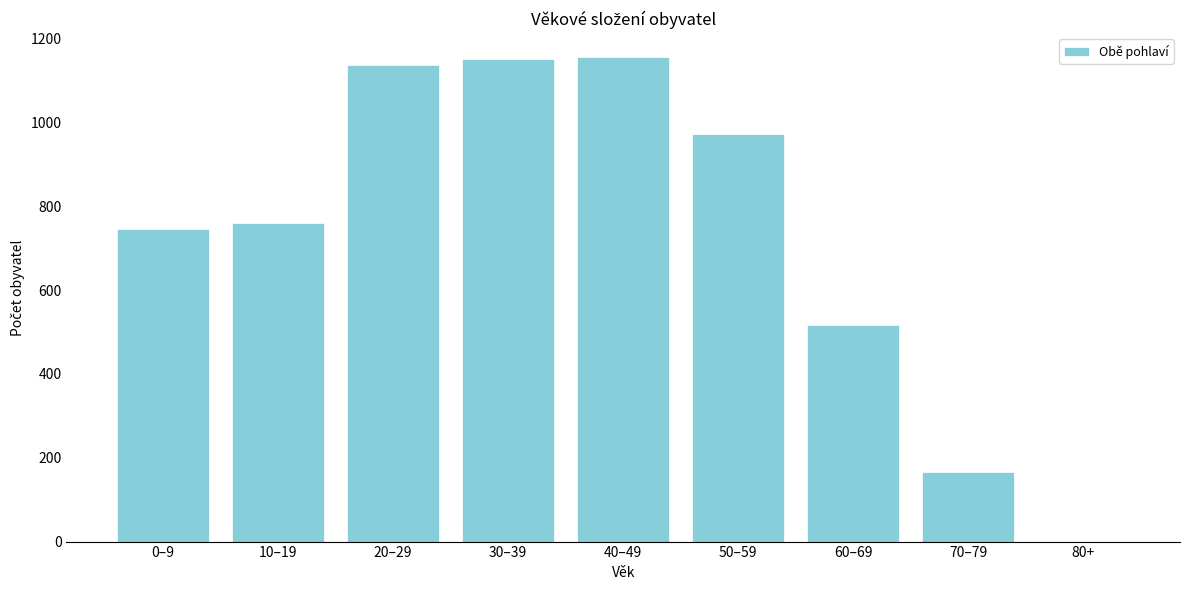

The value at 0–9 is 516. True or false?

False